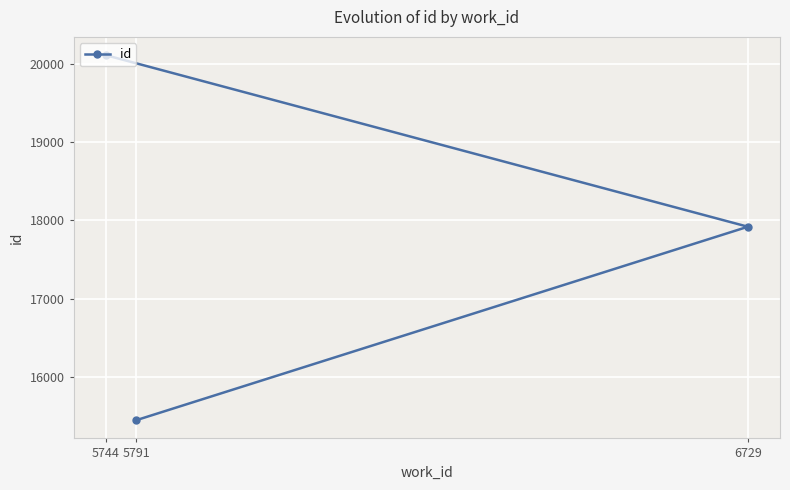

What is the label of the 2nd point from the right?

6729